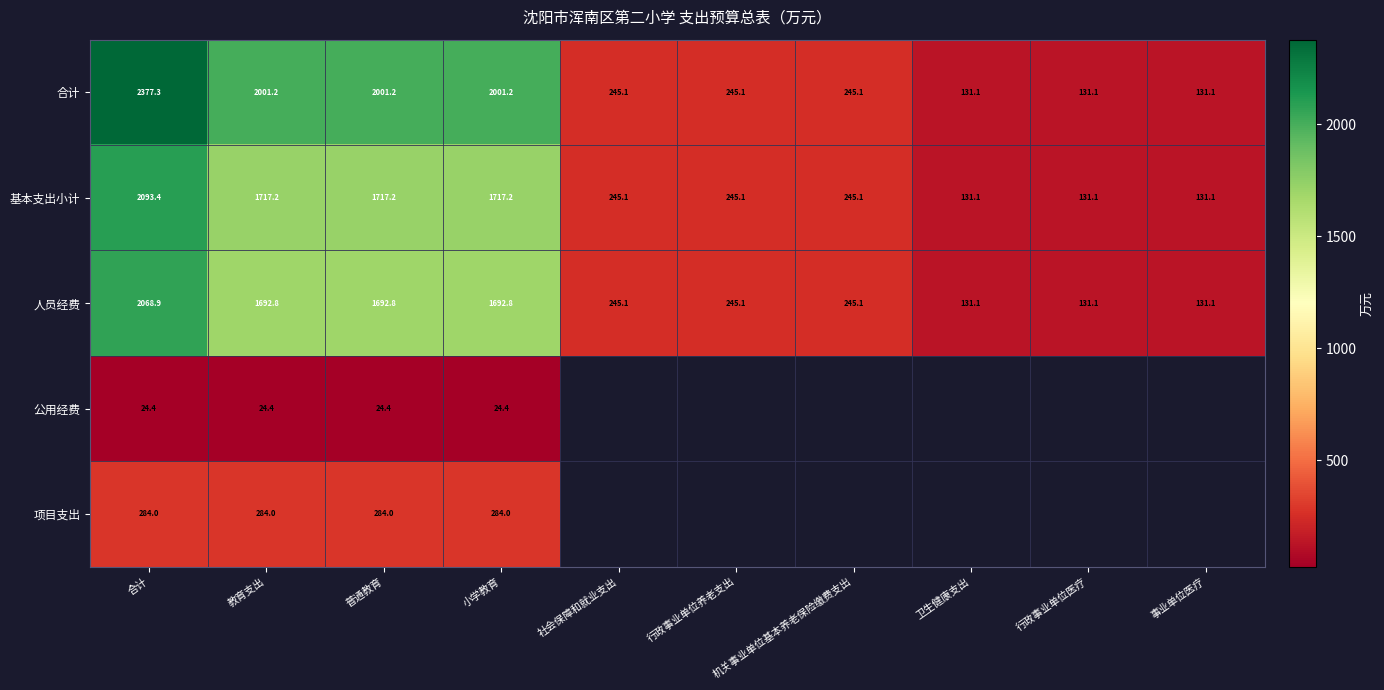

The value of 项目支出 at 普通教育 is 284.0. True or false?

True